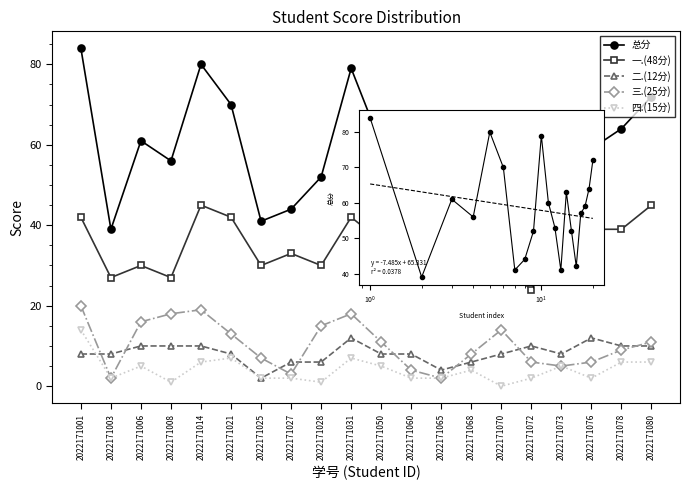

What is the sum of all 总分 values?

1169